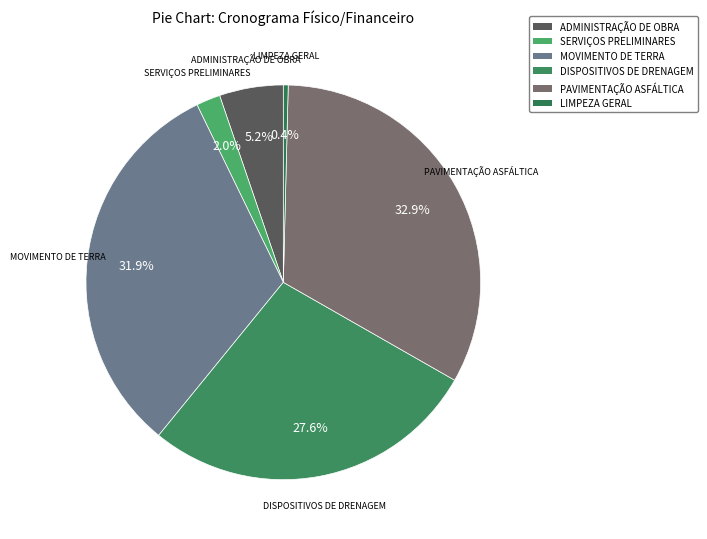

True or false: MOVIMENTO DE TERRA accounts for 40% of the total.

False